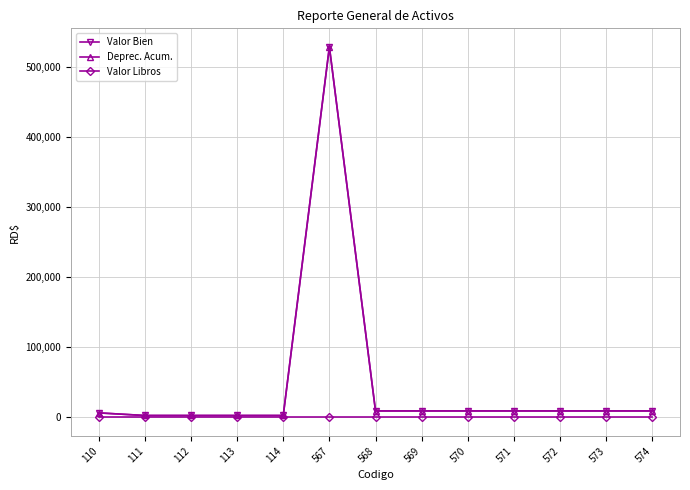

At which category is the sum across all series the highest?

567